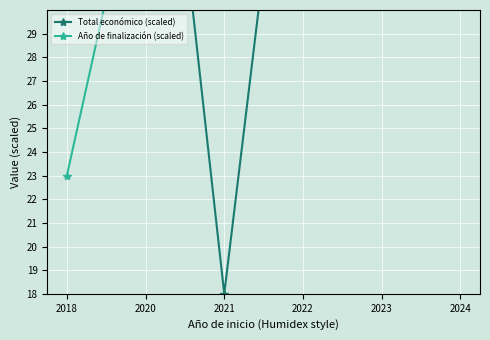

Reading left to right, list all the values displayed in this chart.

Total económico (scaled): 34.5	48.0	18.0	45.5	36.1	36.9
Año de finalización (scaled): 23.0	38.0	38.0	38.0	47.2	47.4